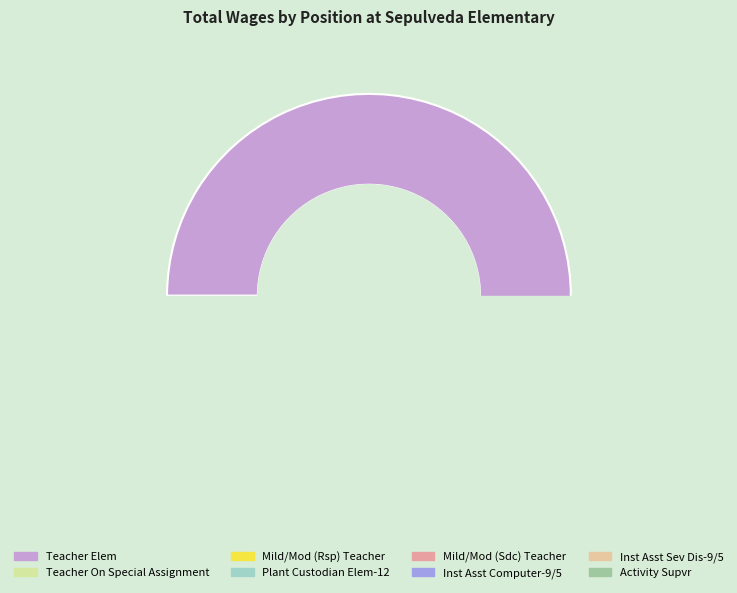

Rank the categories by value from lowest to highest.

Activity Supvr, Inst Asst Computer-9/5, Mild/Mod (Sdc) Teacher, Plant Custodian Elem-12, Inst Asst Sev Dis-9/5, Mild/Mod (Rsp) Teacher, Teacher On Special Assignment, Teacher Elem